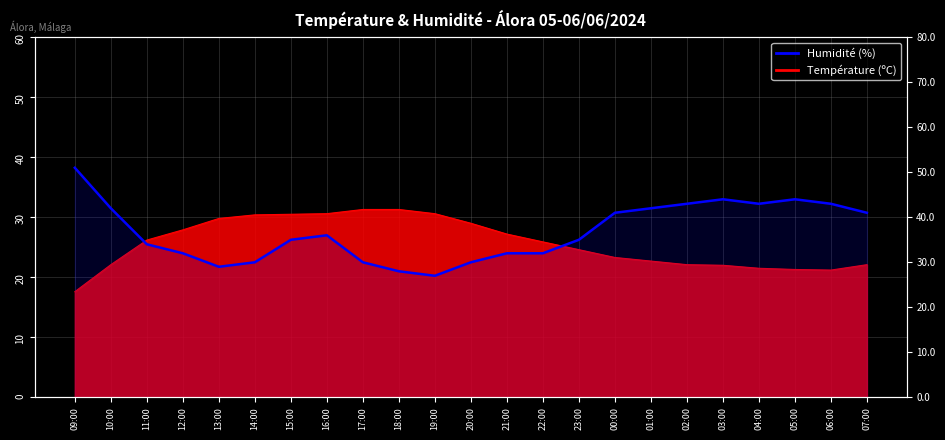

The value at 03:00 is 17. True or false?

False